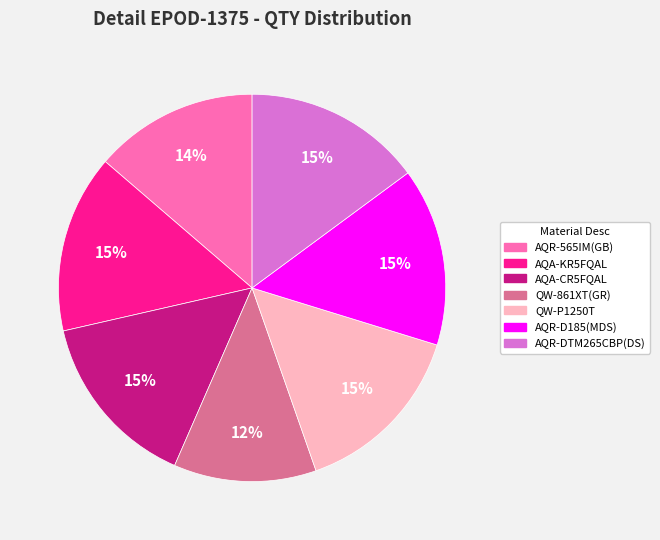

Is there a majority slice in this chart?

No